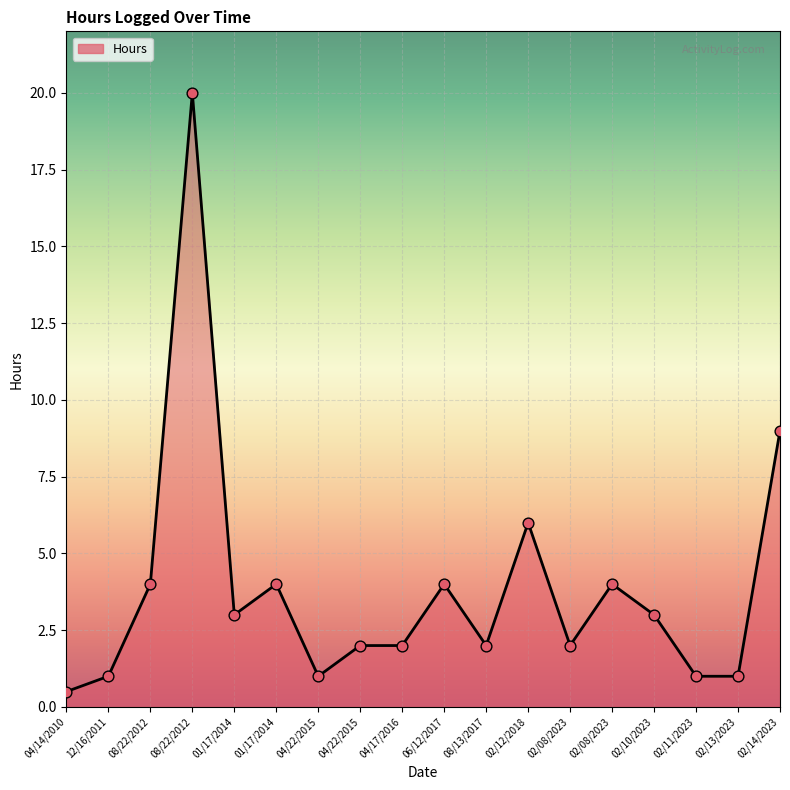

What is the ratio of the value at 02/10/2023 to the value at 02/08/2023?

1.5